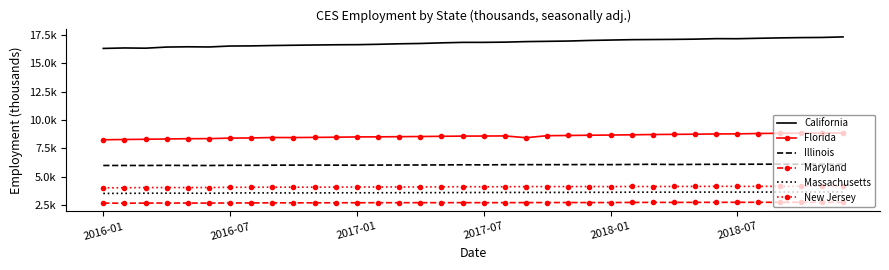

List the series in order of their peak value, lowest first.

Maryland, Massachusetts, New Jersey, Illinois, Florida, California